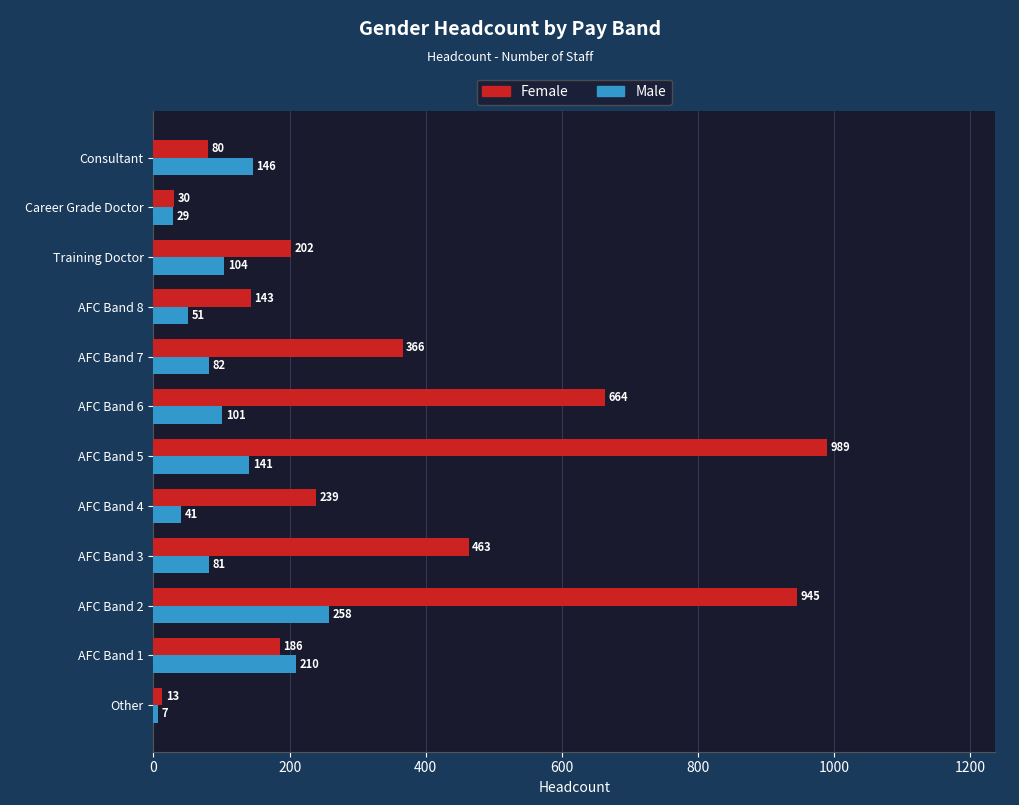

What is the difference between the second highest and minimum values in the Female series?

932